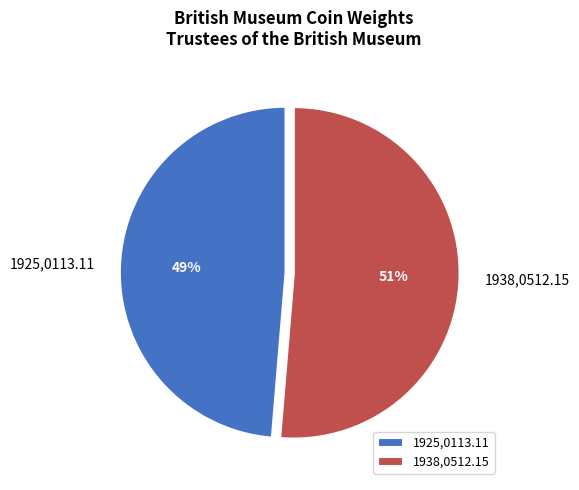

Which has a higher value, 1925,0113.11 or 1938,0512.15?

1938,0512.15